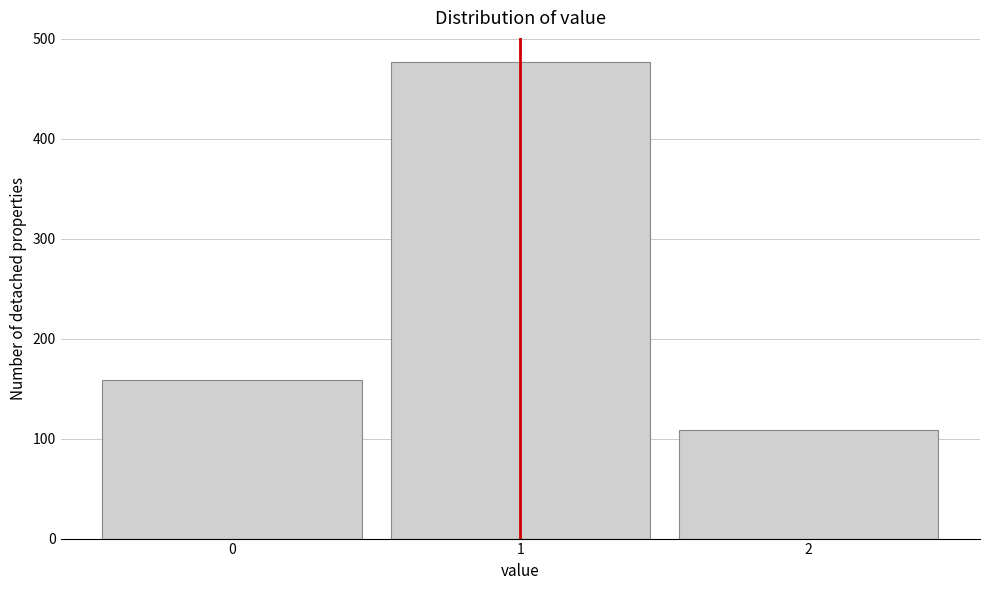

Reading right to left, what are all the values shown in this chart?

2=109	1=477	0=159